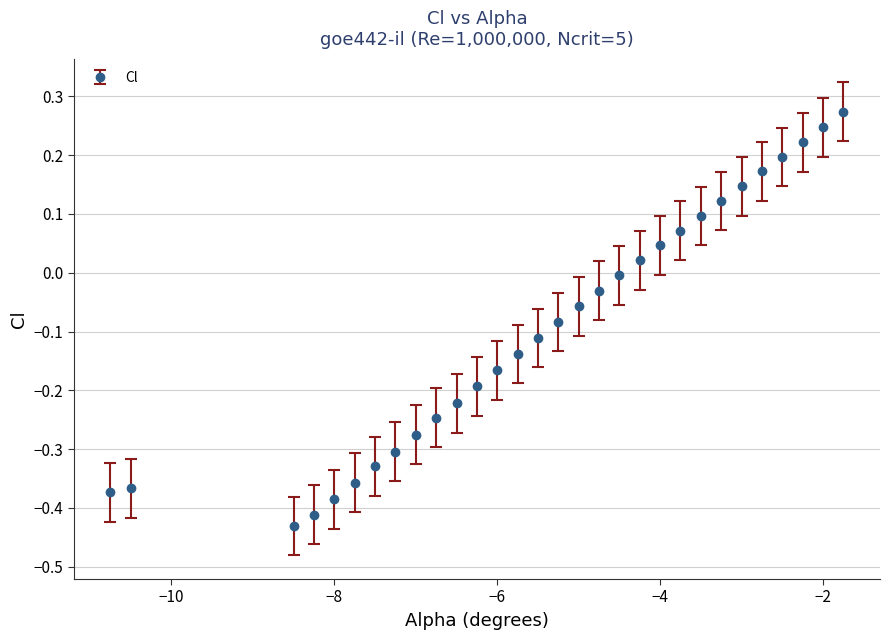

Count the number of values greater than 0.

11